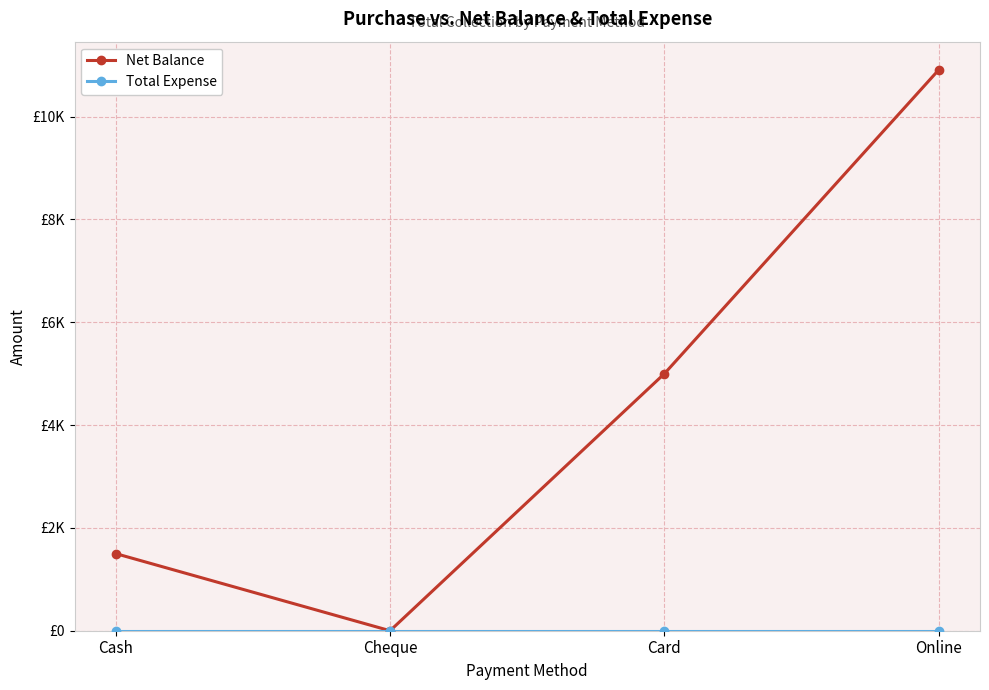

Between Cash and Card, which is larger?

Card